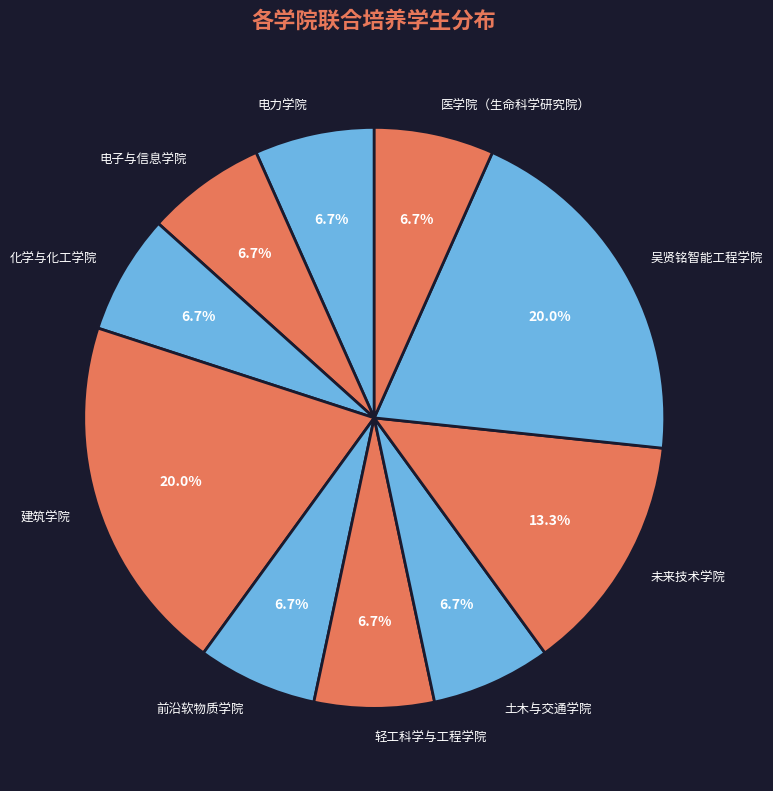

How many slices are in this pie chart?

10